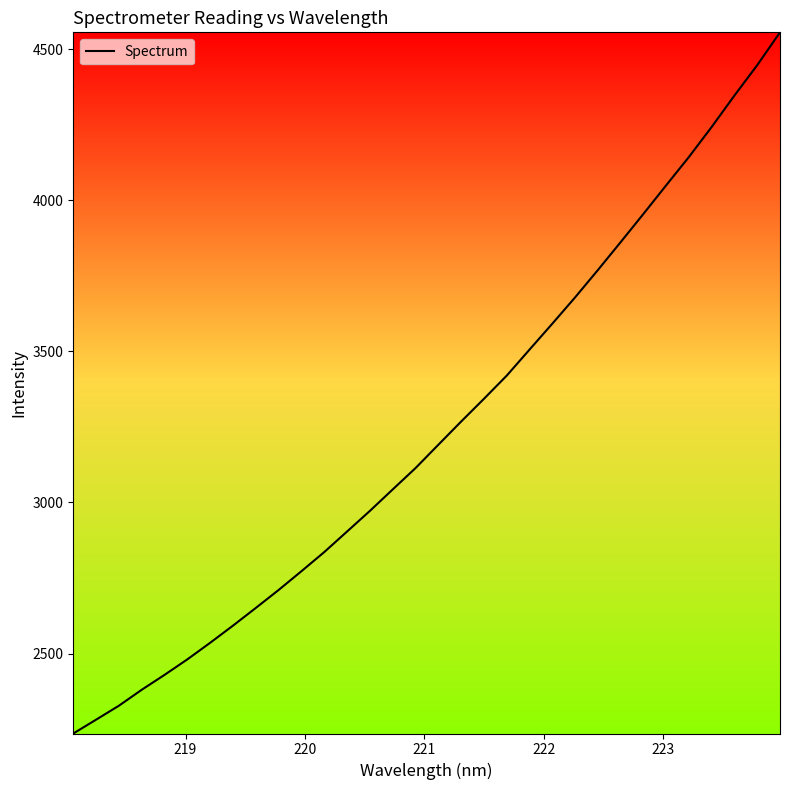

What is the minimum value shown in the chart?

2235.3